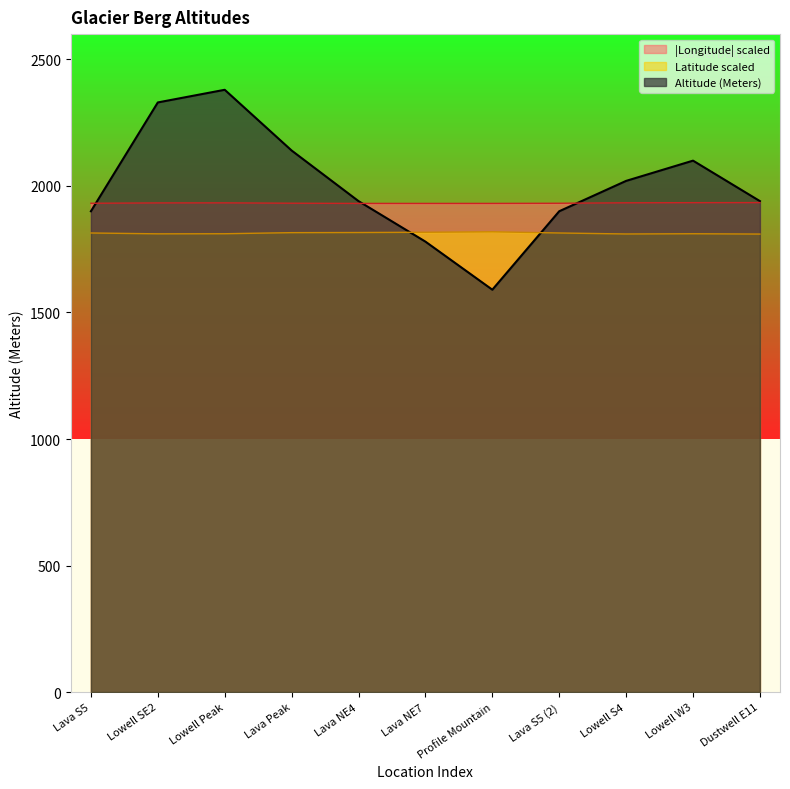

What is the label of the 8th point from the left?

Lava S5 (2)